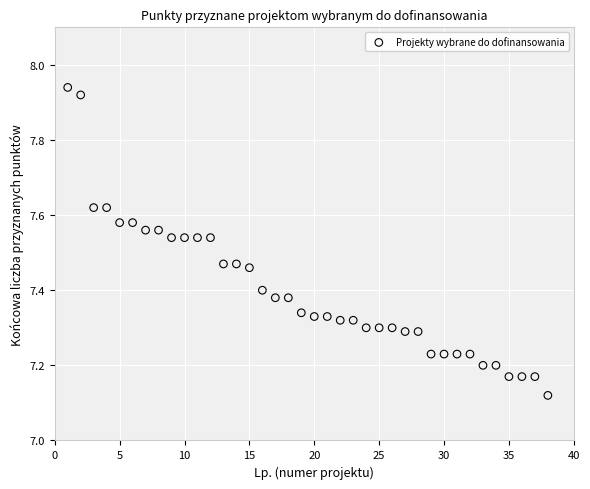

What is the range of X values (max minus min)?

37.0